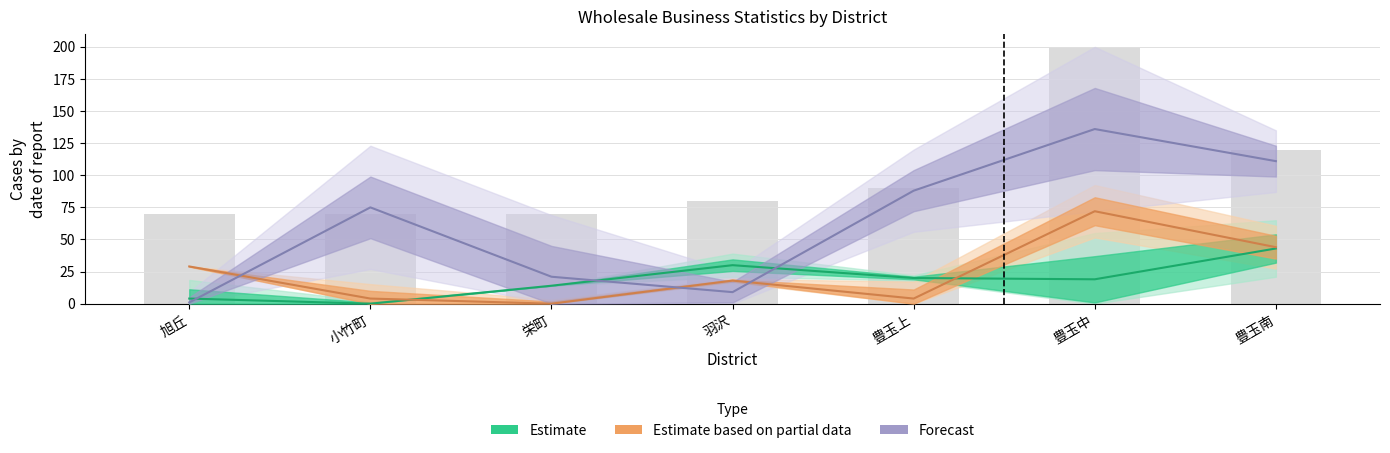

What is the spread (max minus min) of values at 豊玉南?

68